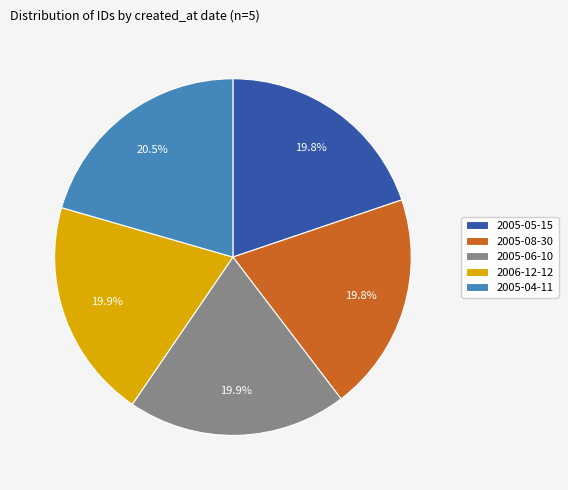

What is the ratio of the value at 2005-05-15 to the value at 2006-12-12?

1.0